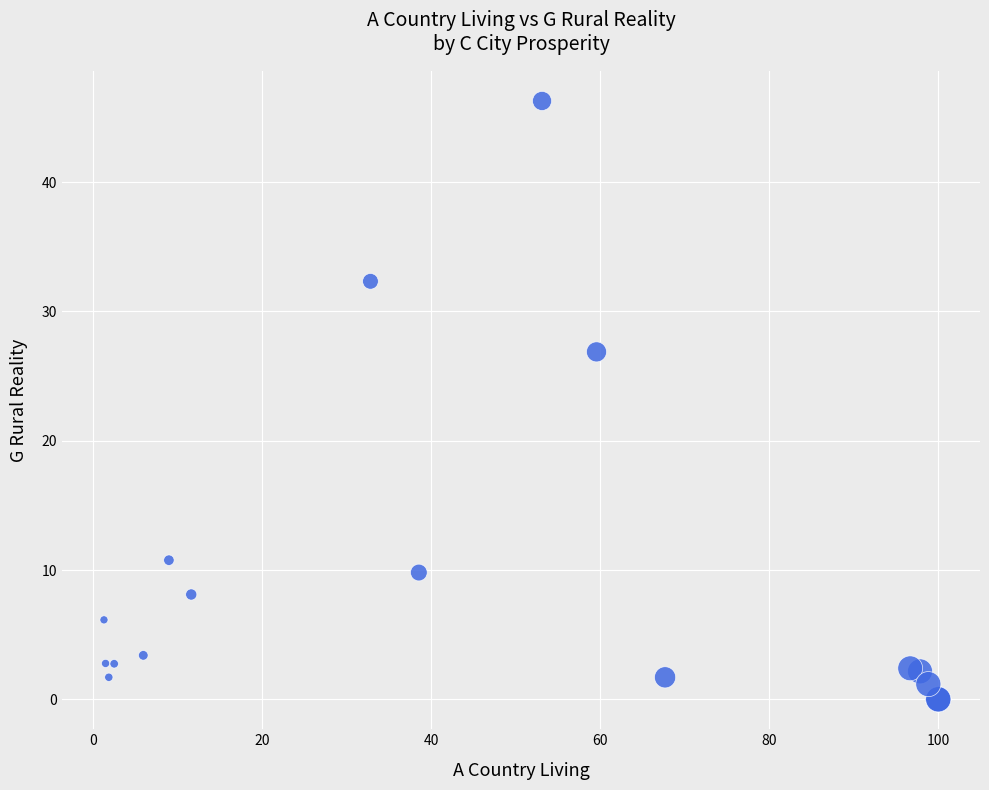

What Y value in the scatter plot is closest to 23?

26.9